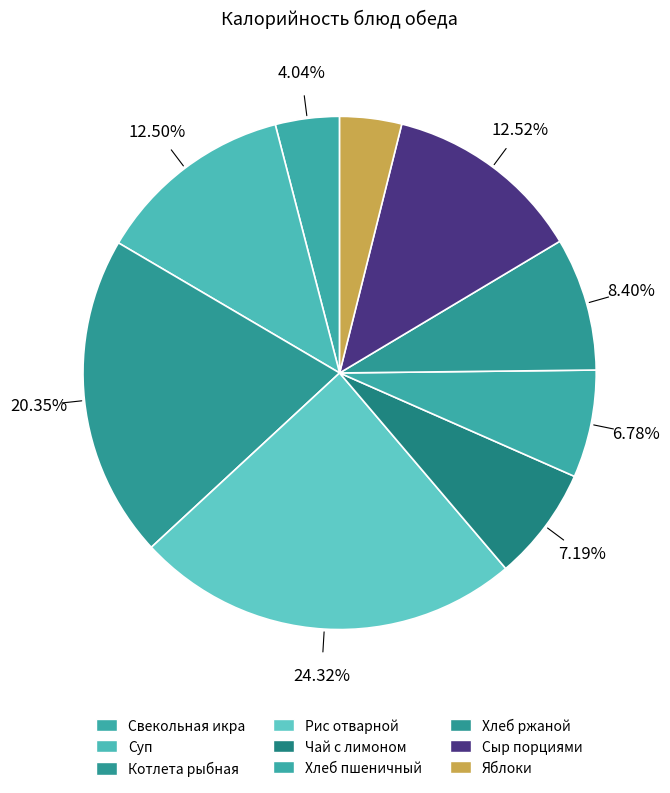

Count the number of slices in the pie.

9